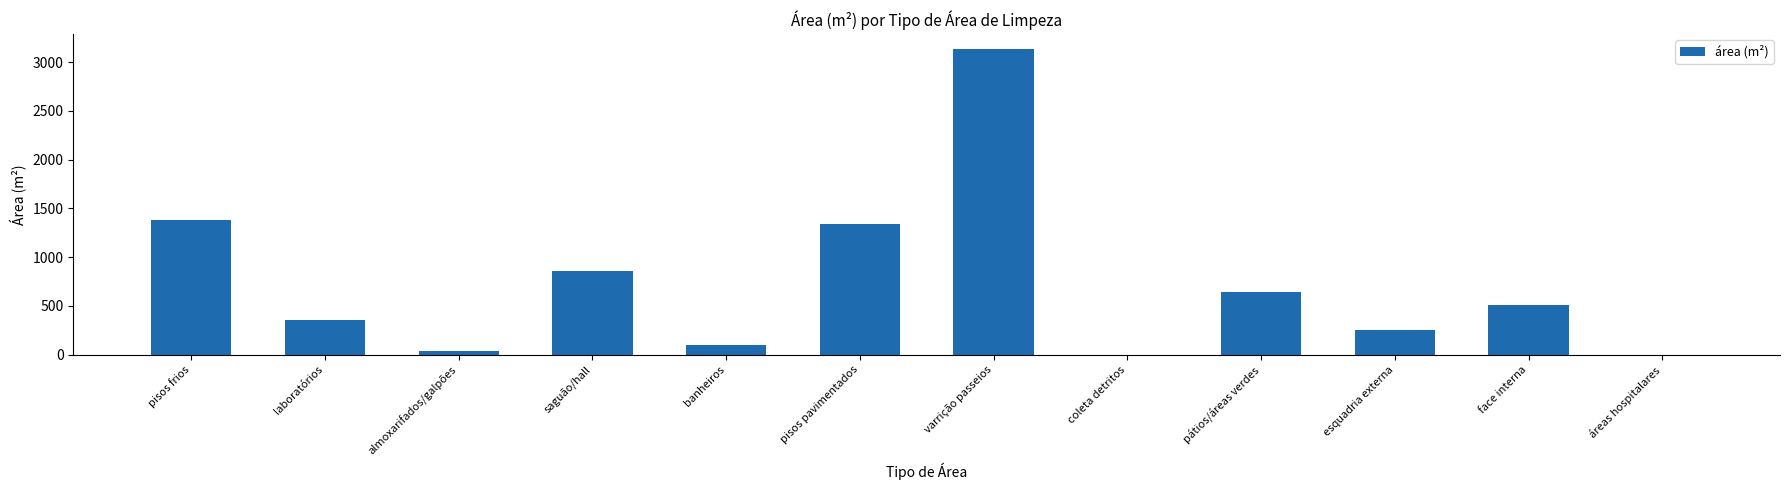

Is it true that the value at pisos frios is 1377.8?

True